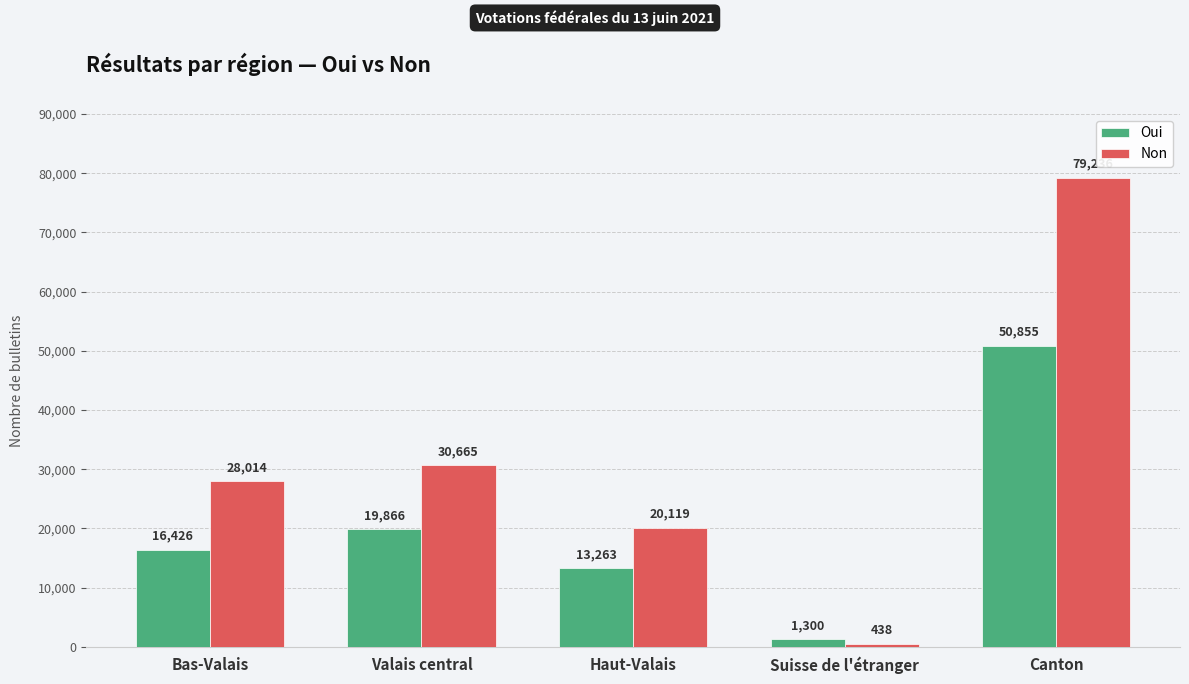

What is the label of the 3rd bar from the left?

Haut-Valais